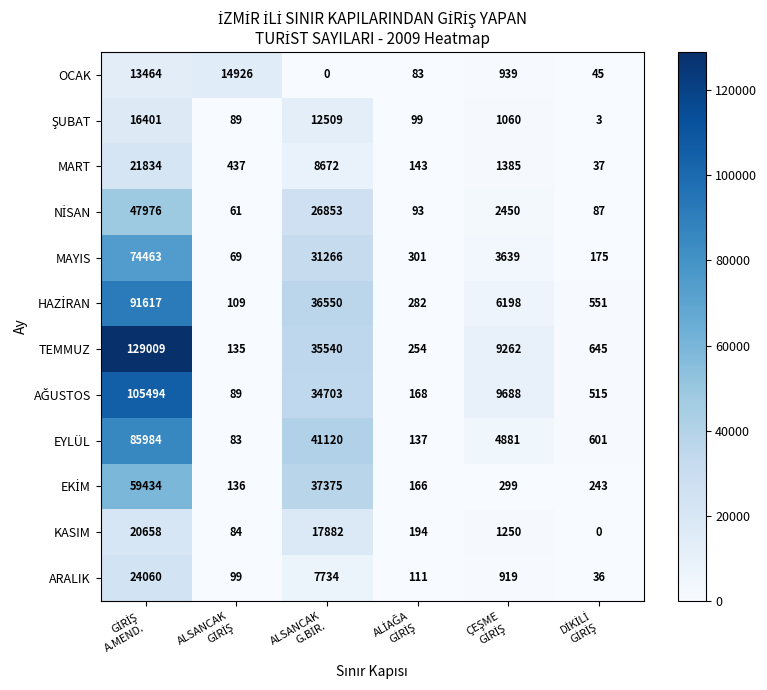

What is the difference between the maximum and second lowest values in the MART series?

21691